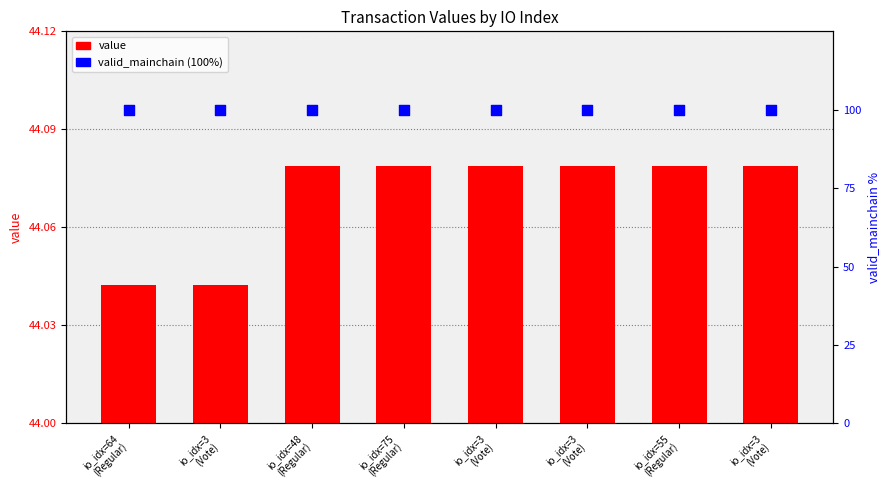

Which series has the widest spread of Y values?

value